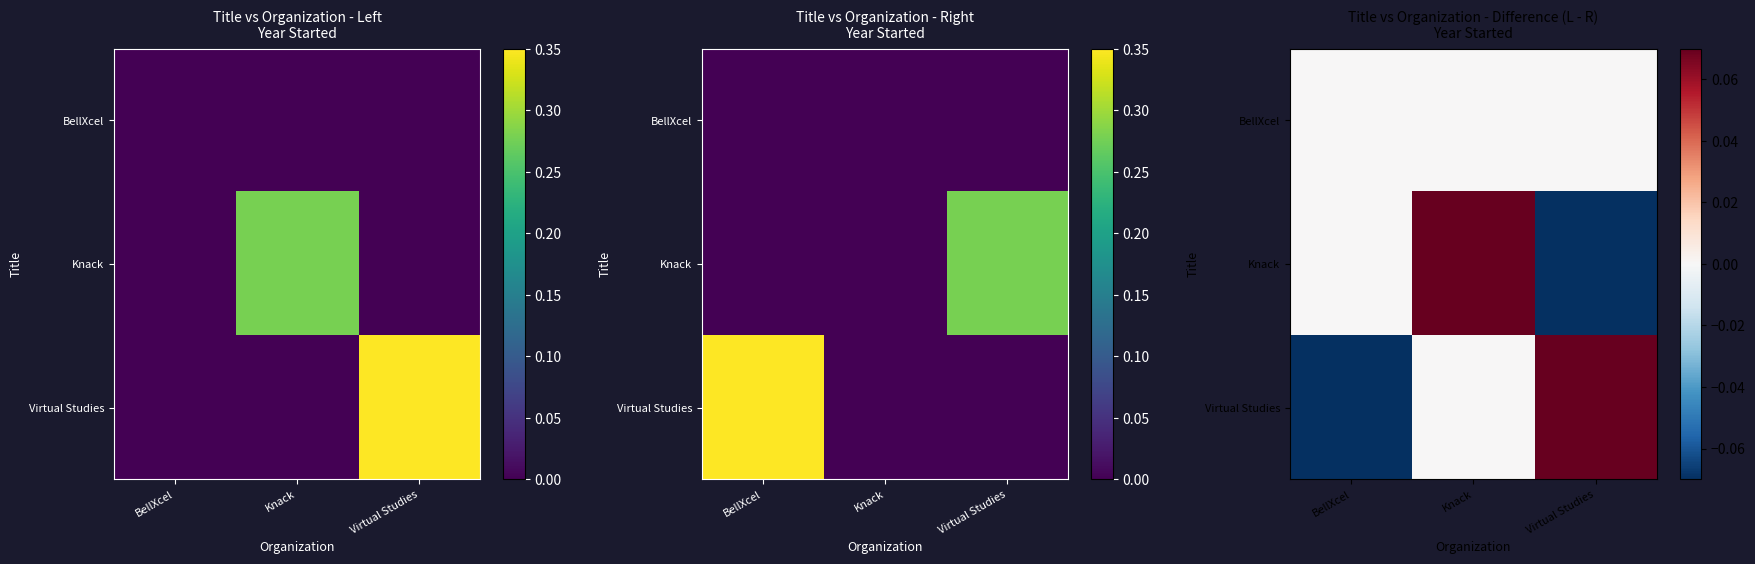

How many negative values does the Virtual Studies series have?

1